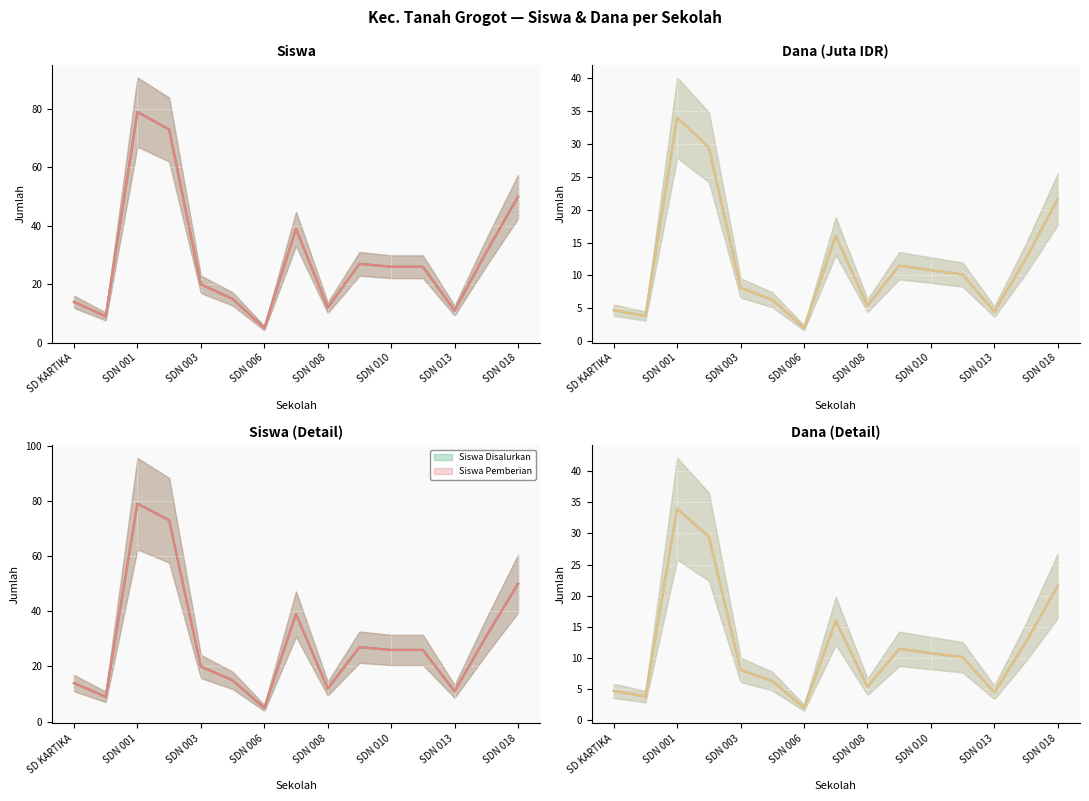

Is this an area chart (filled region under the line)?

No